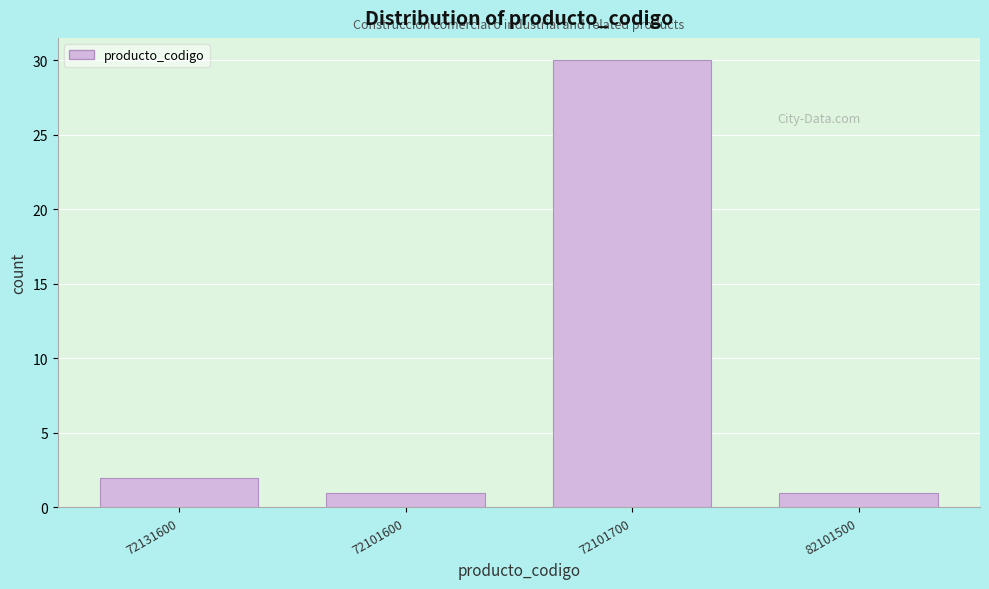

Reading left to right, list all the values displayed in this chart.

2	1	30	1